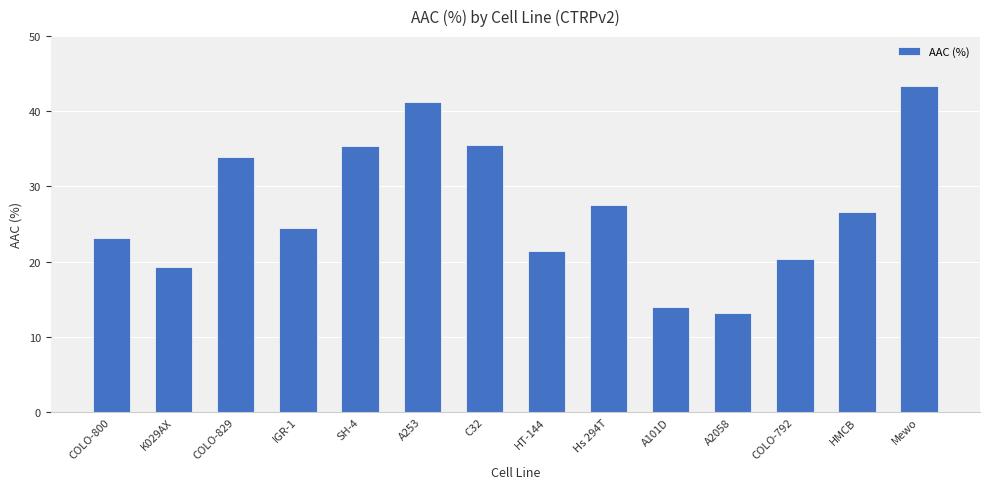

What is the sum of the values at COLO-829 and A2058?

47.2